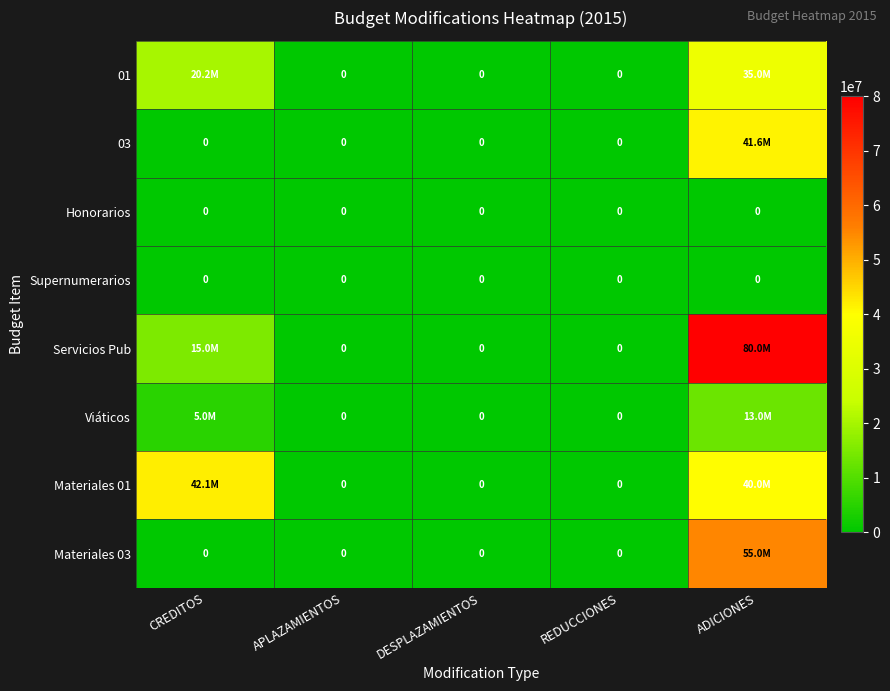

Which category has the highest value in the 03 series?

ADICIONES